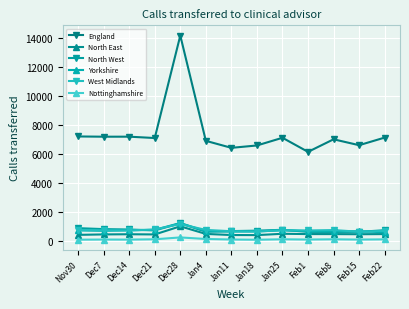

Does the chart display data point markers on the line(s)?

Yes